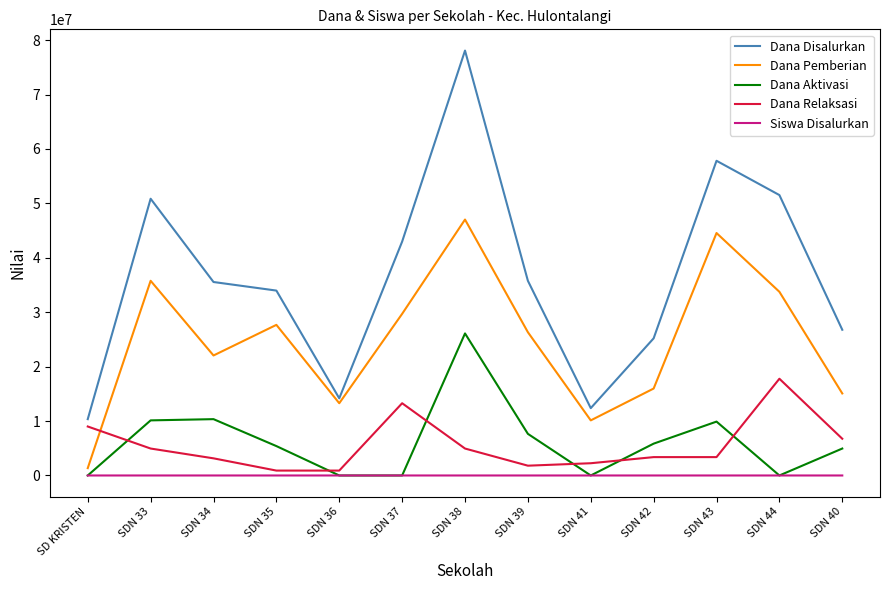

Is the value of Dana Disalurkan at SDN 33 greater than the value of Dana Relaksasi at SDN 44?

Yes